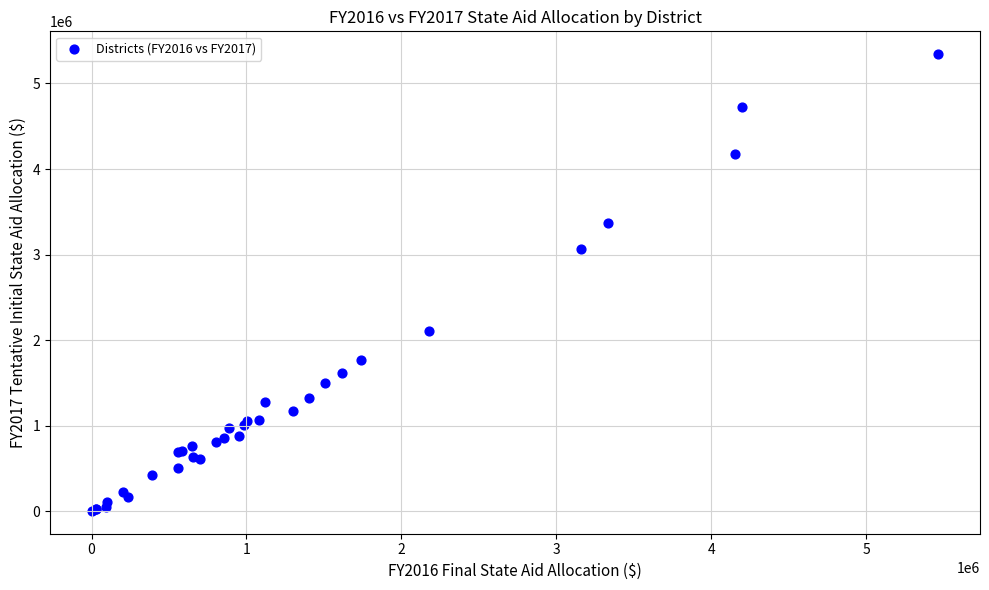

What Y value in the scatter plot is closest to 2673810?

3060763